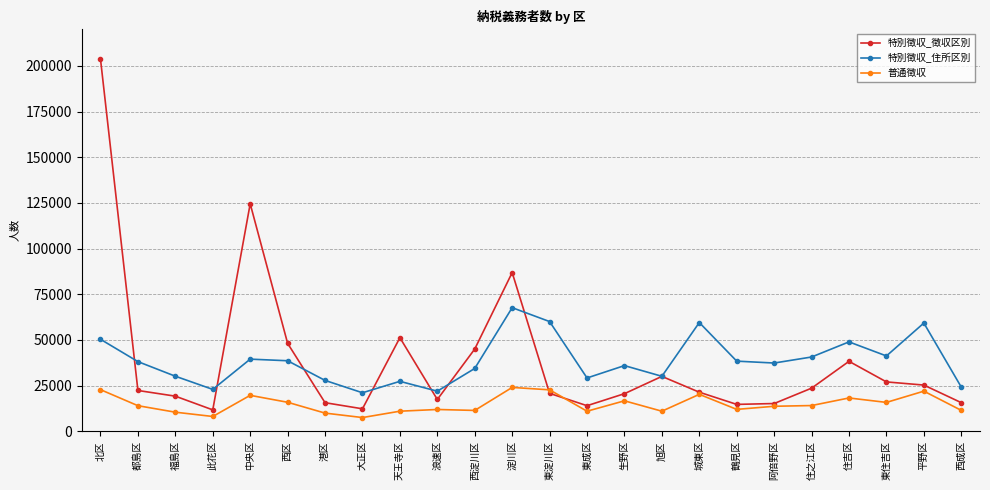

What is the maximum value for 普通徴収?

24001